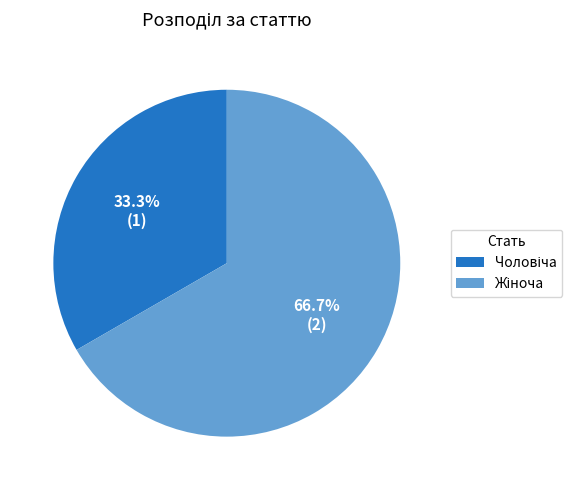

What percentage is the Жіноча slice, to the nearest percent?

67%